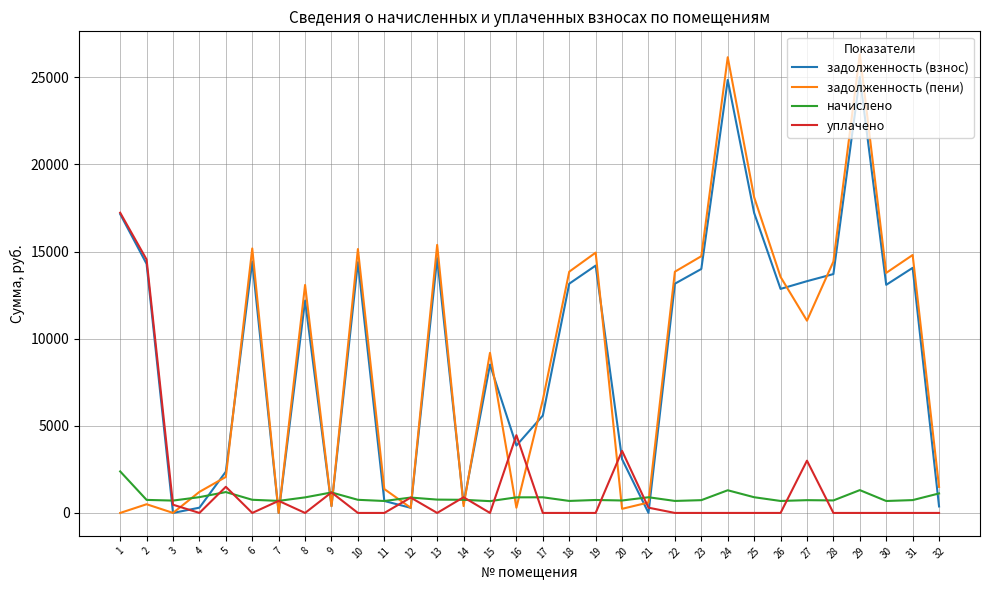

What is the greatest value displayed?

26322.5